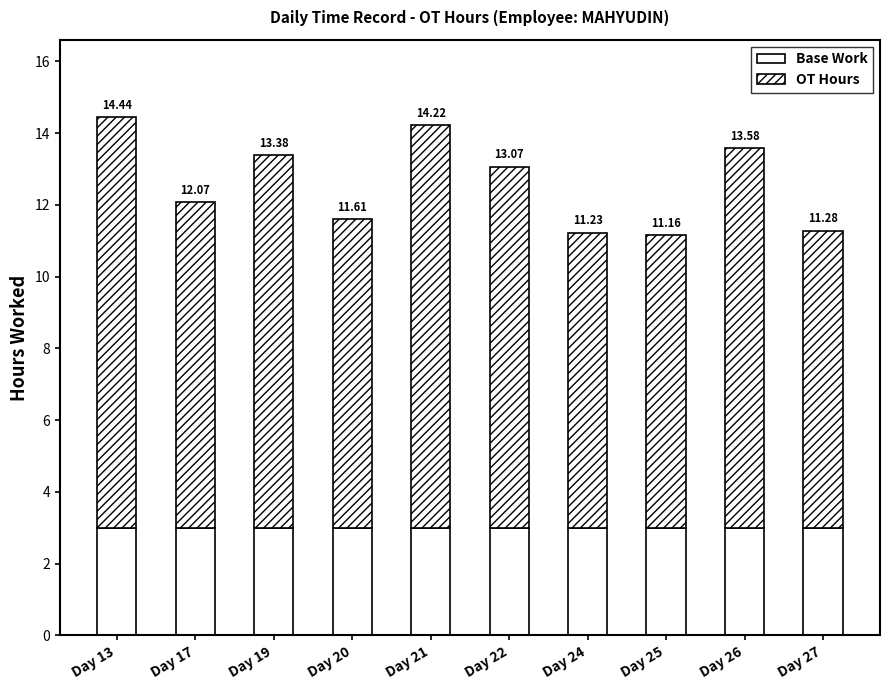

What is the average value of the Base Work series?

3.0